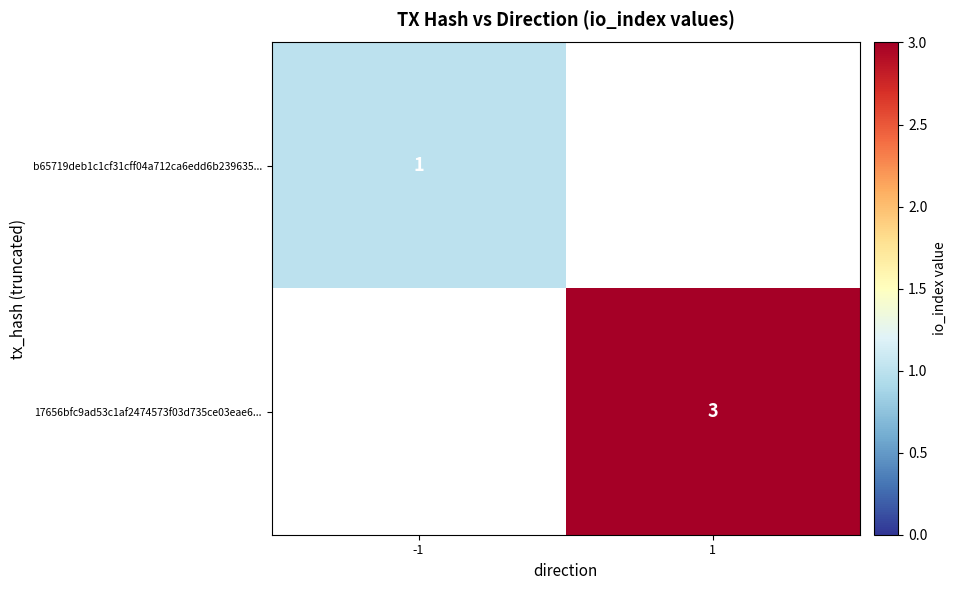

True or false: b65719deb1c1cf31cff04a712ca6edd6b239635... has a value of 1 at -1.

True